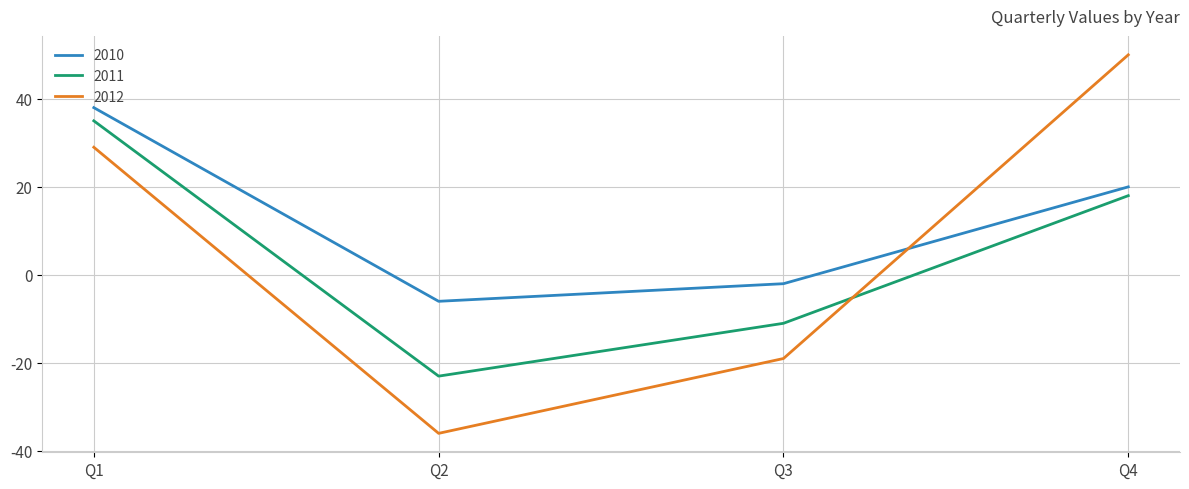

Does the chart have visible grid lines?

Yes